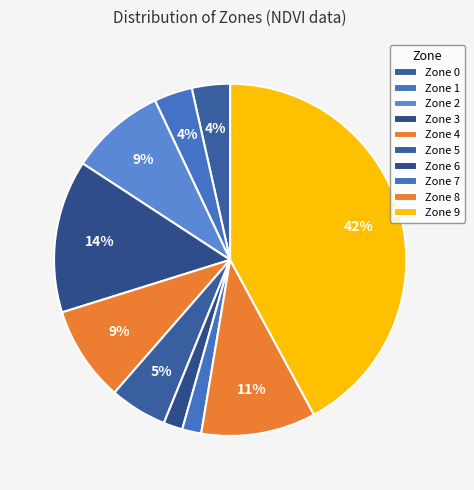

How many segments does this pie chart have?

10